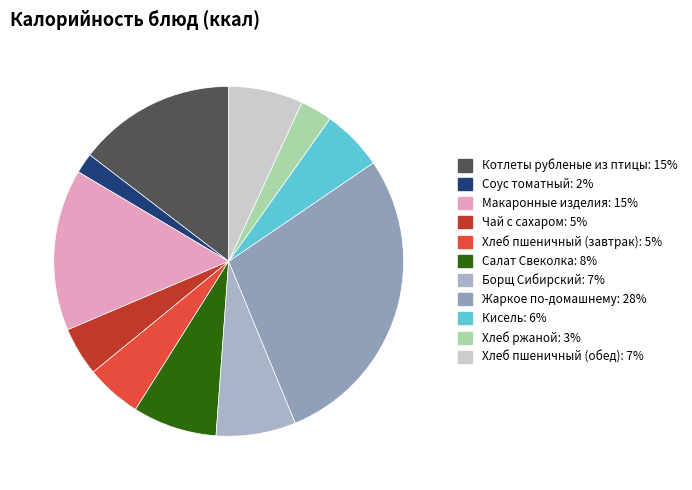

Is it true that Жаркое по-домашнему is 17% of the pie?

False